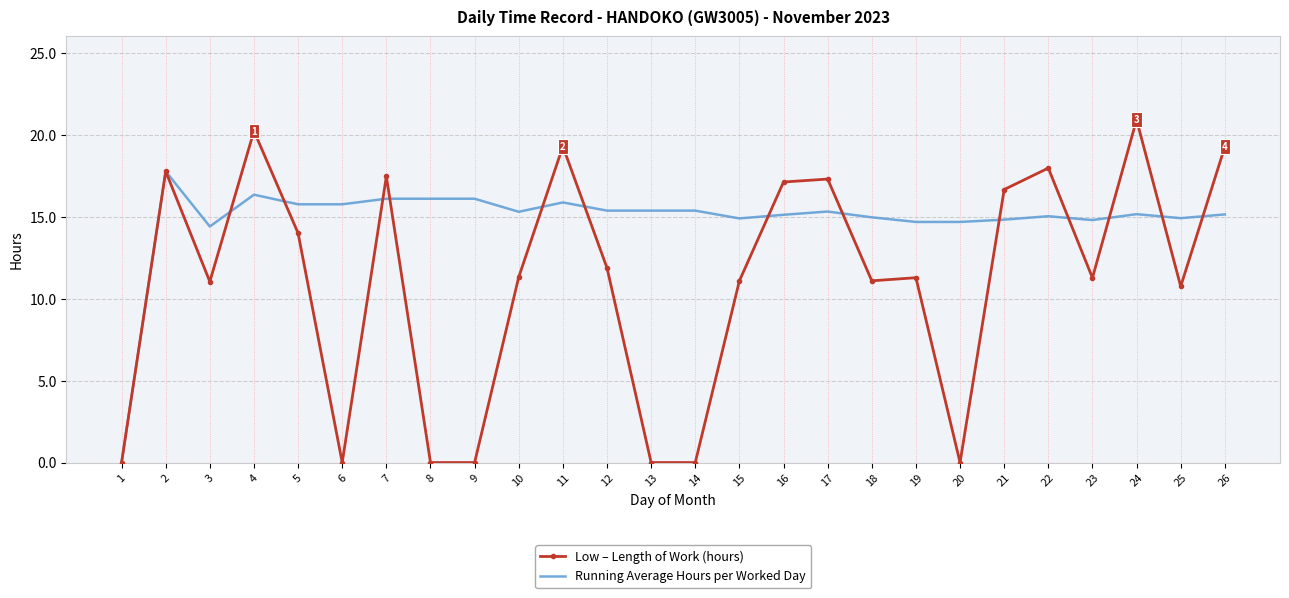

Which series has the widest spread of values?

Low – Length of Work (hours)